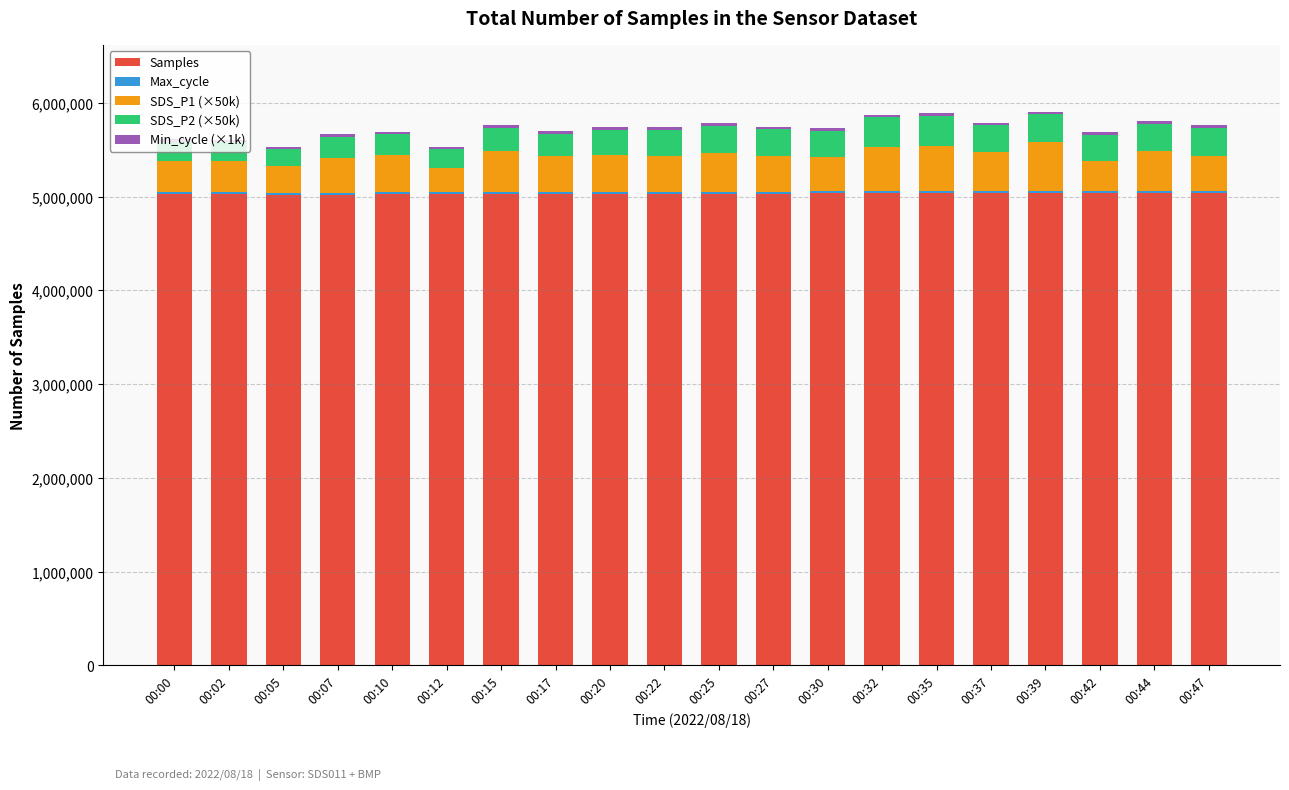

What is the highest value of the Samples series?

5035665